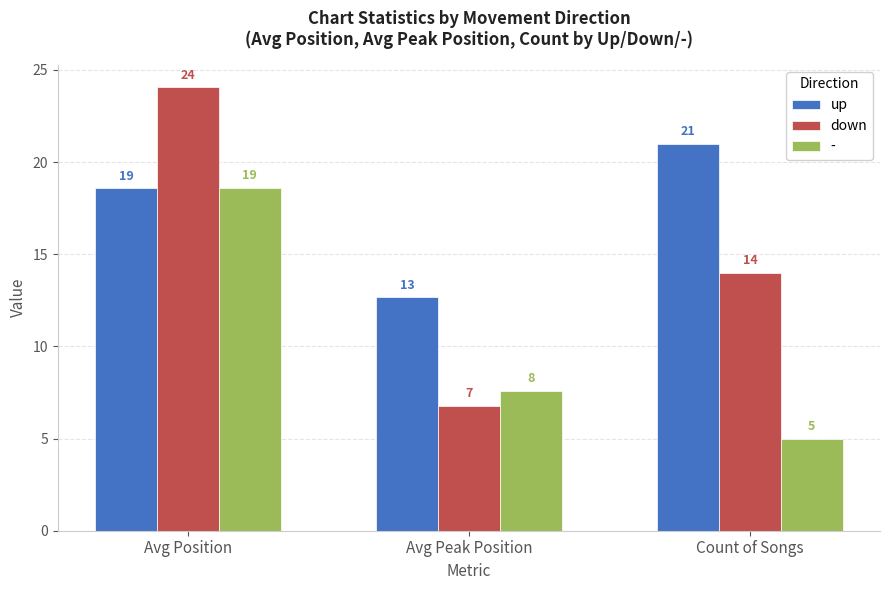

What is the highest value of the up series?

21.0